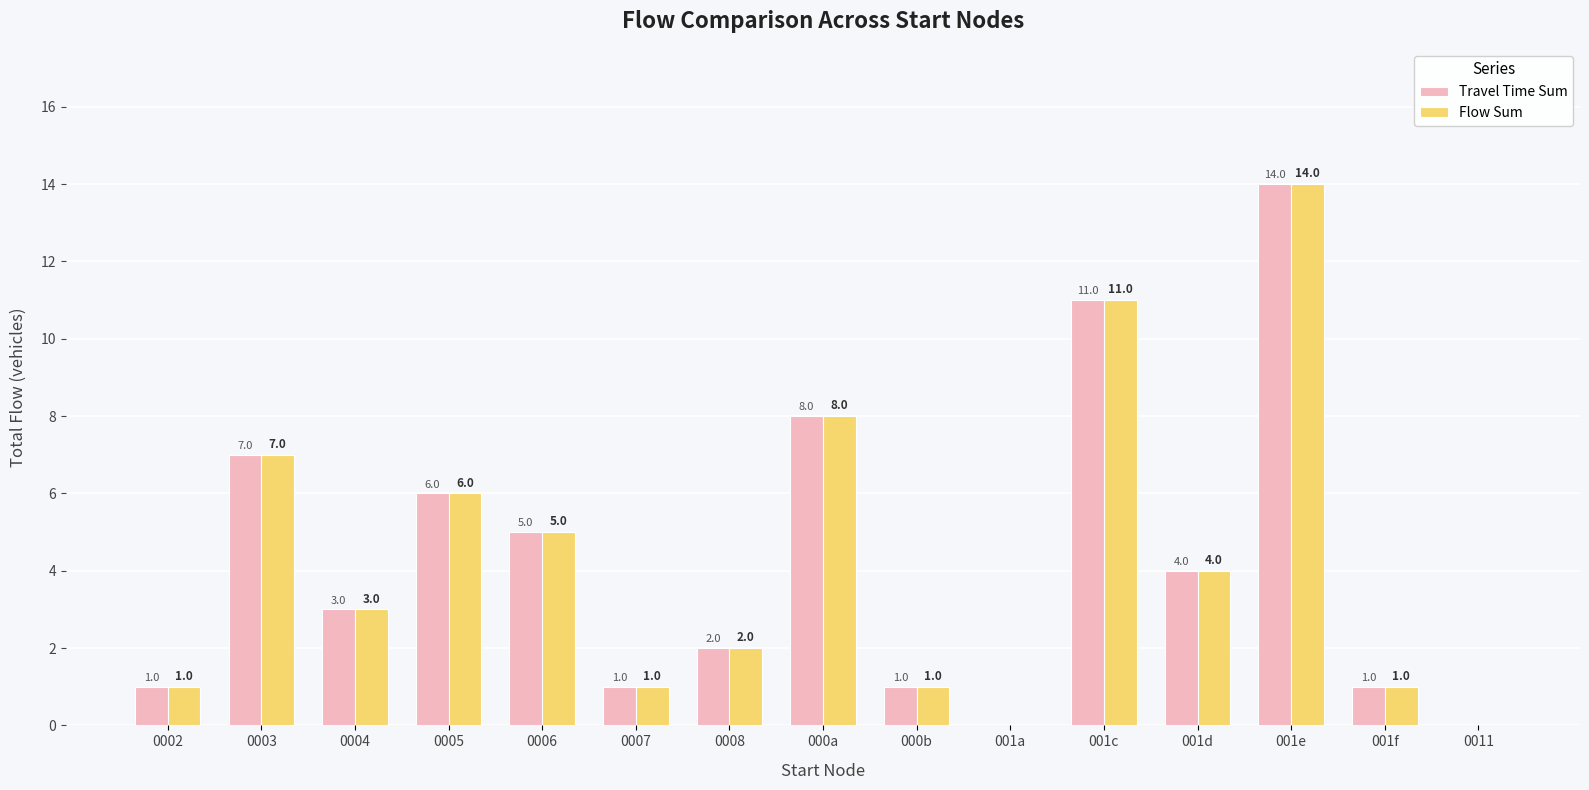

What is the average value of the Flow Sum series?

4